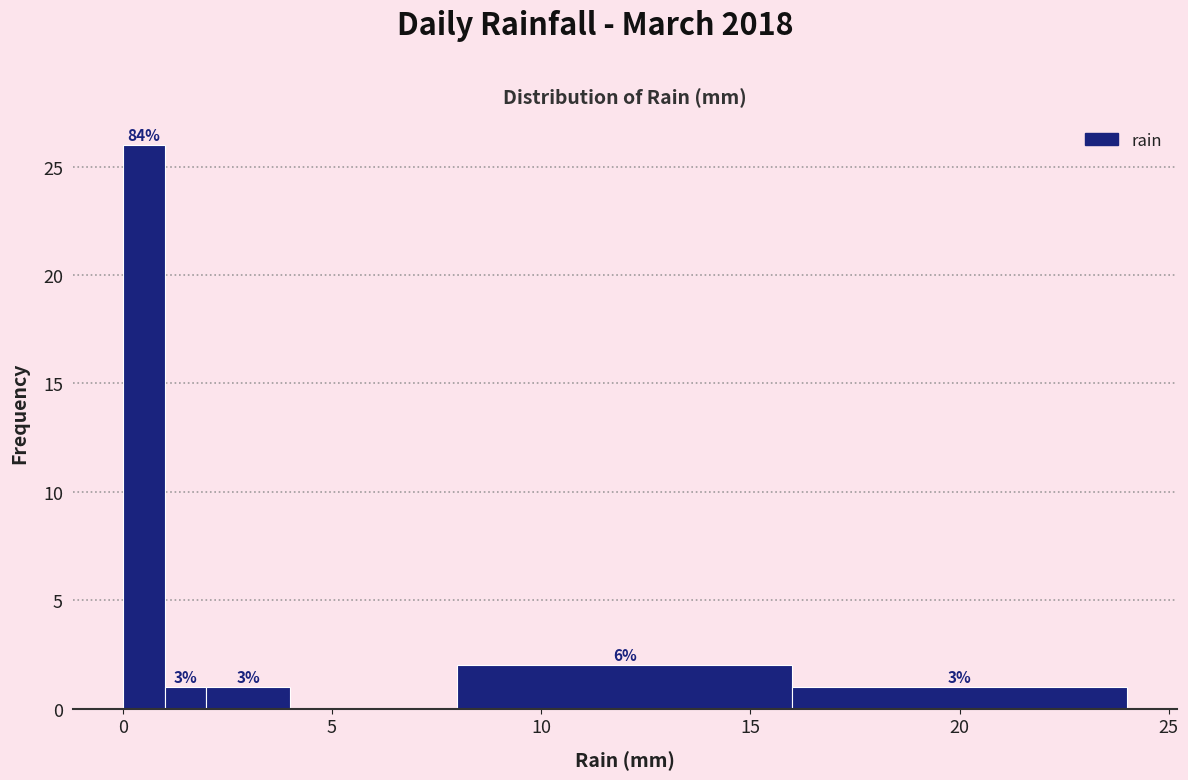

Around what value on the x-axis is the tallest bar? Give the approximate position of its centre, as read against the axis.

0.5